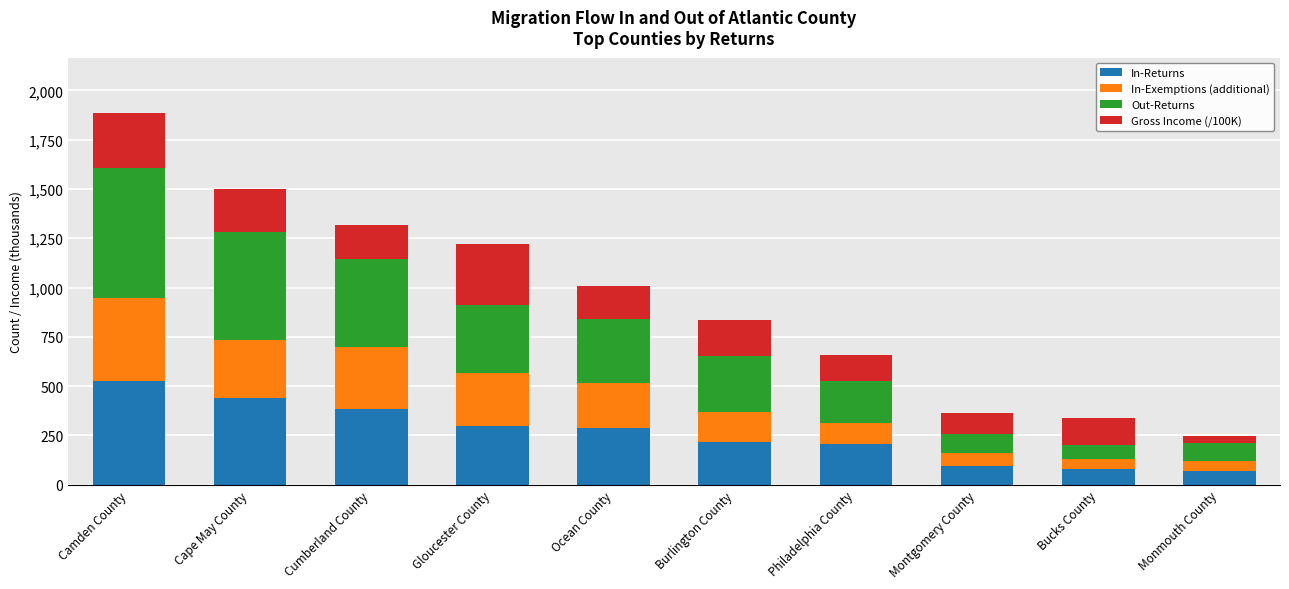

At which category is the sum across all series the highest?

Camden County